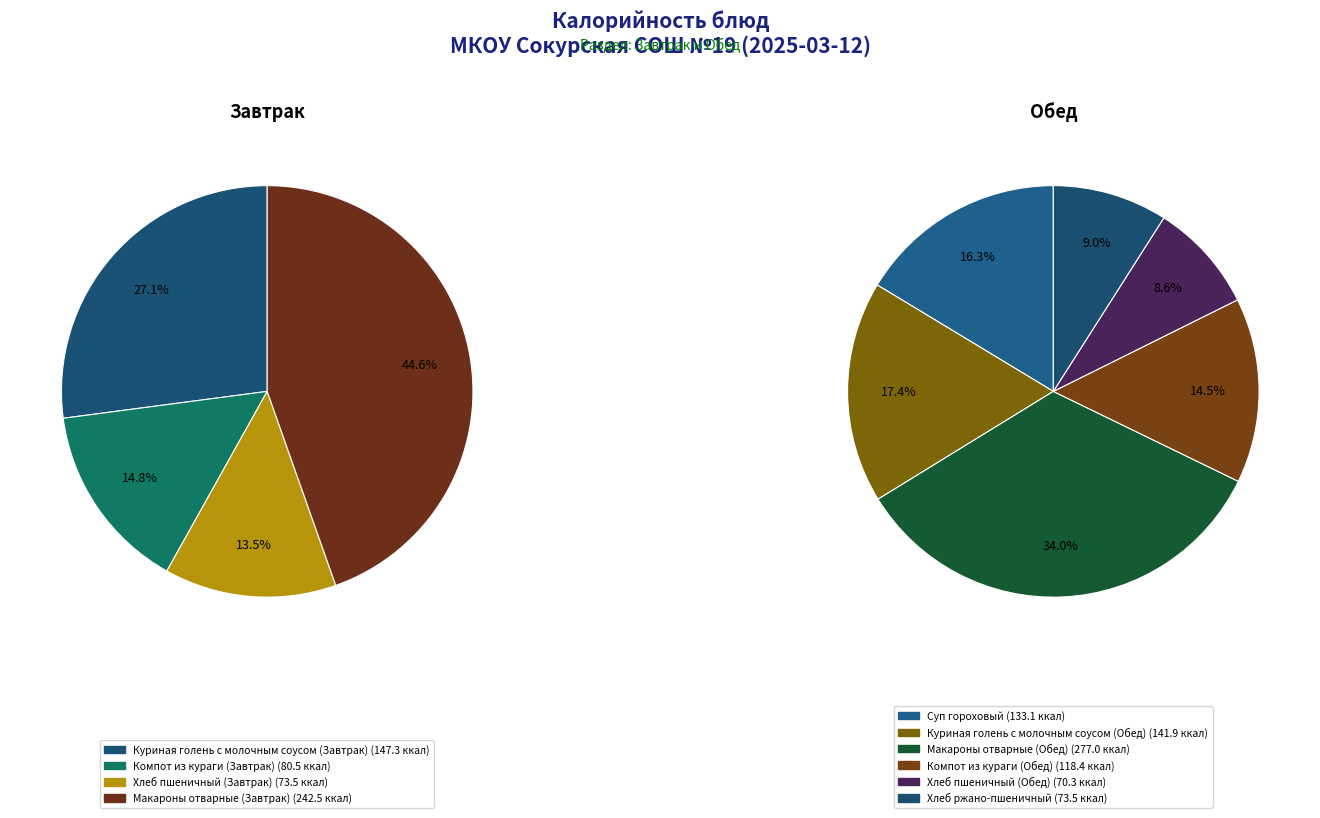

Count the number of slices in the pie.

10